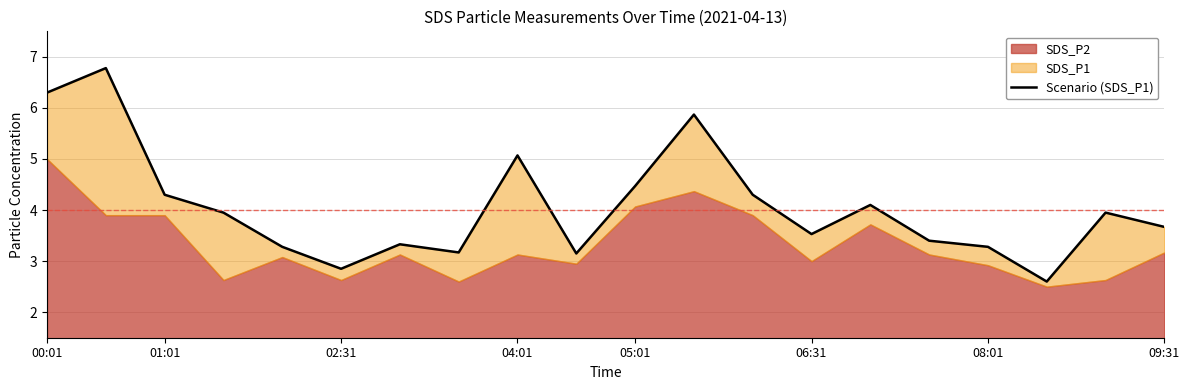

Approximately how many times larger is the value at 18 compared to 08:01?

1.2